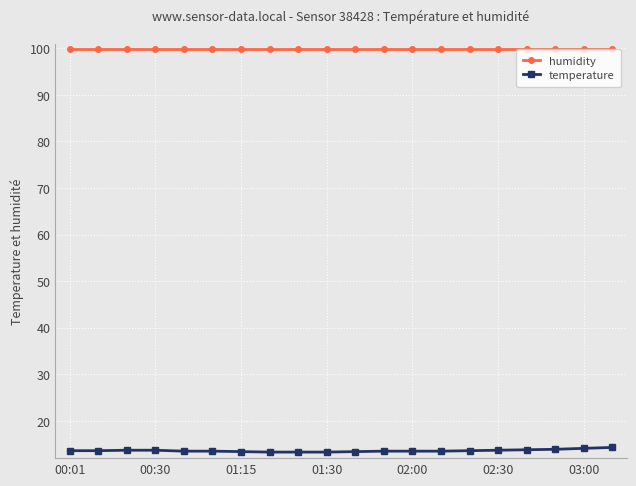

What is the value of the humidity point at the 5th from the left?

99.9